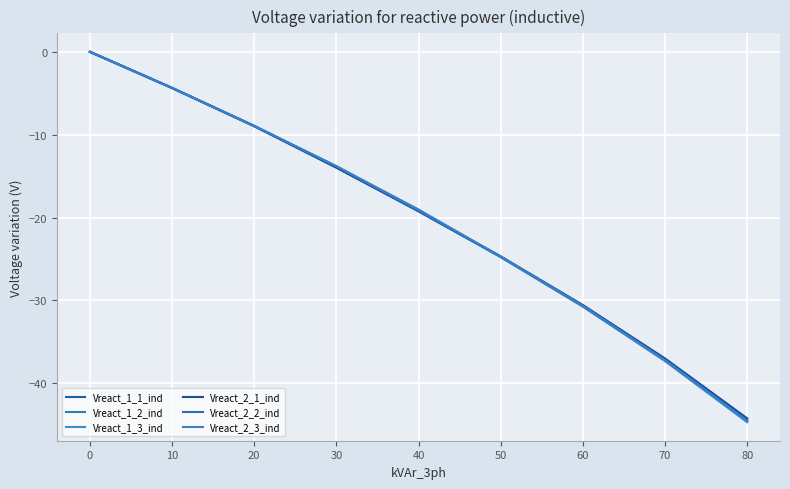

At which category does the chart reach its minimum across all series?

80